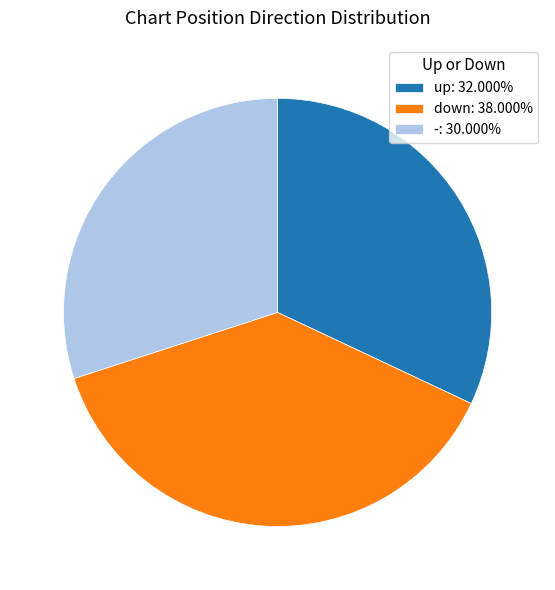

Combined, do down: 38.000% and -: 30.000% account for over 50%?

Yes